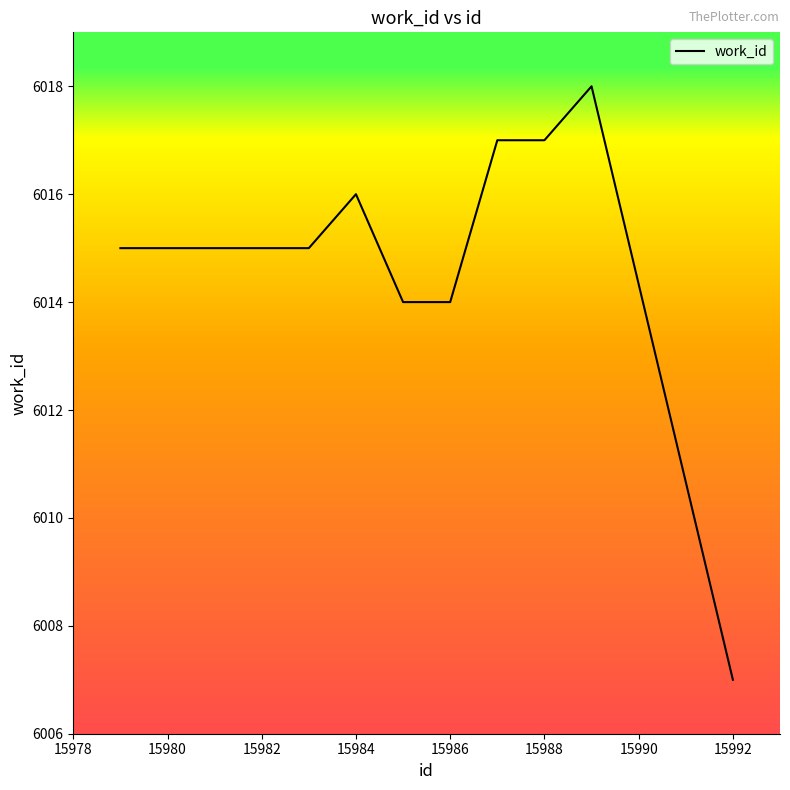

What is the difference between the maximum and minimum values?

11